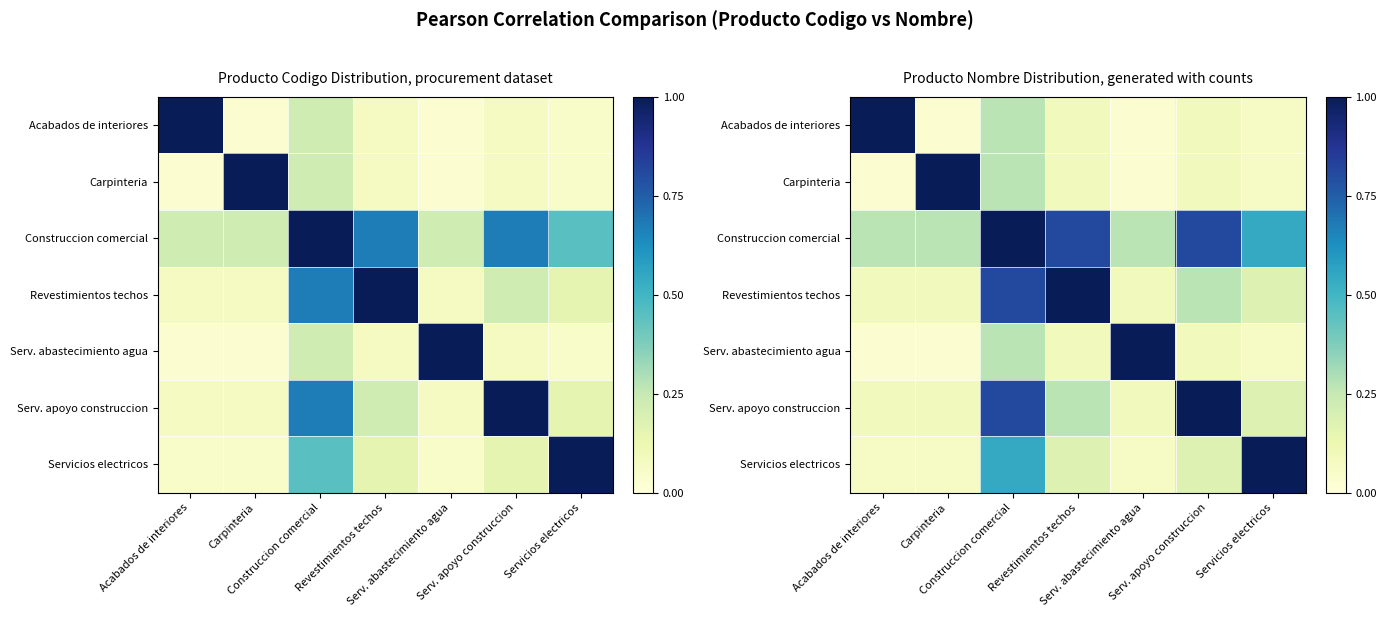

Is it true that Serv. abastecimiento agua equals 0.1 at Servicios electricos?

True